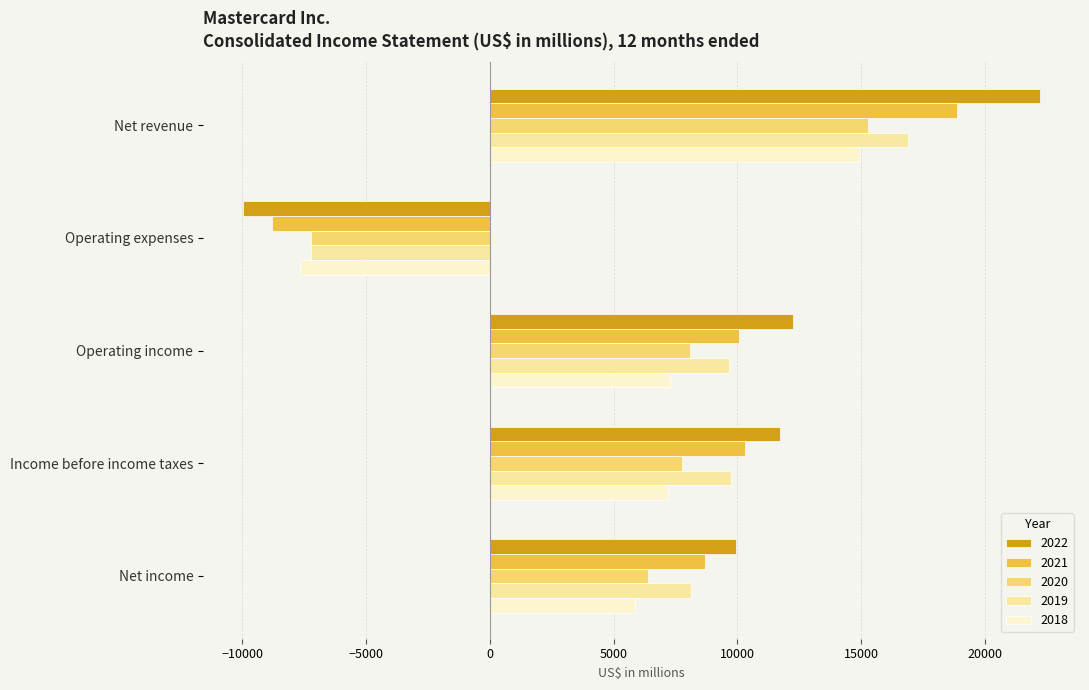

List the labels in order of 2022 value, smallest first.

Operating expenses, Net income, Income before income taxes, Operating income, Net revenue